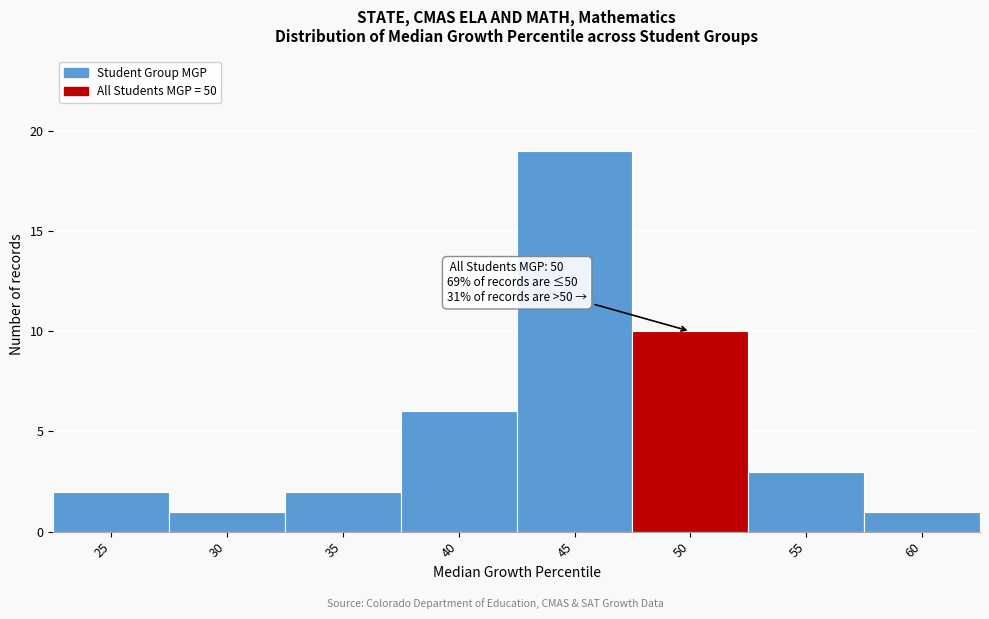

Reading right to left, list all the values displayed in this chart.

1	3	10	19	6	2	1	2